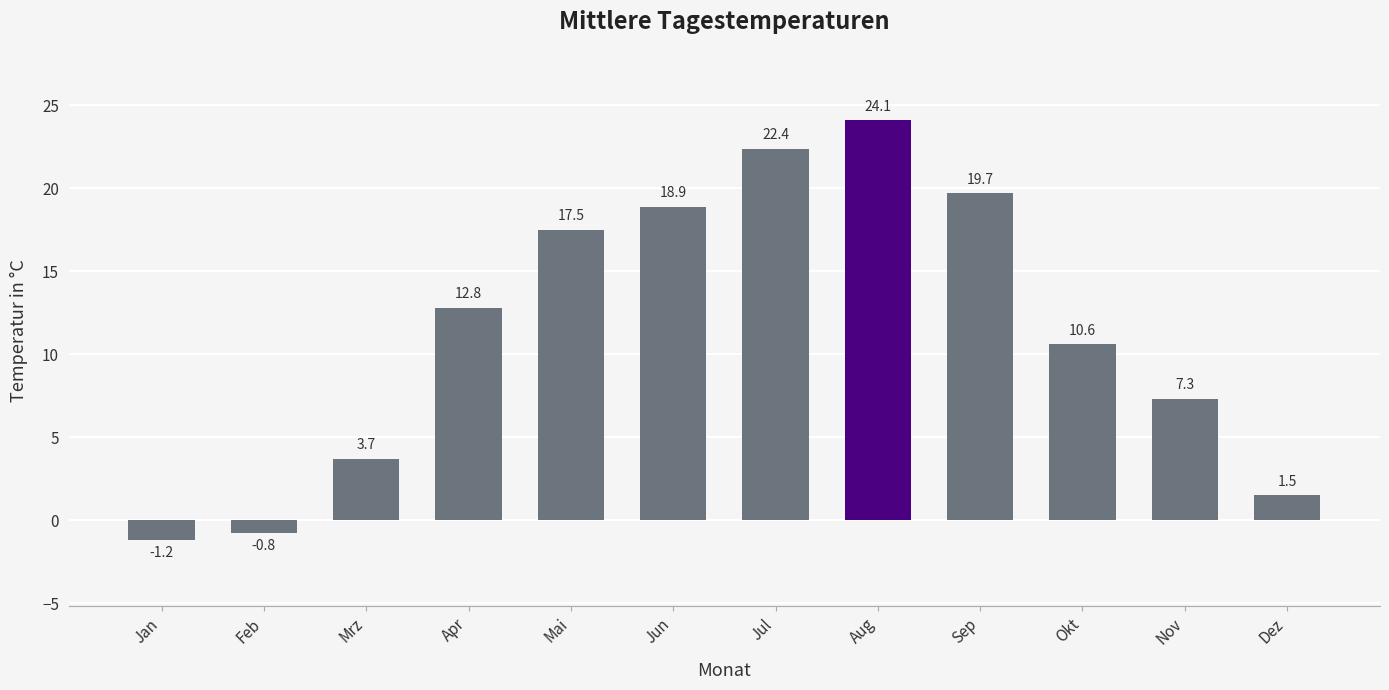

At which label does the data first exceed 12?

Apr